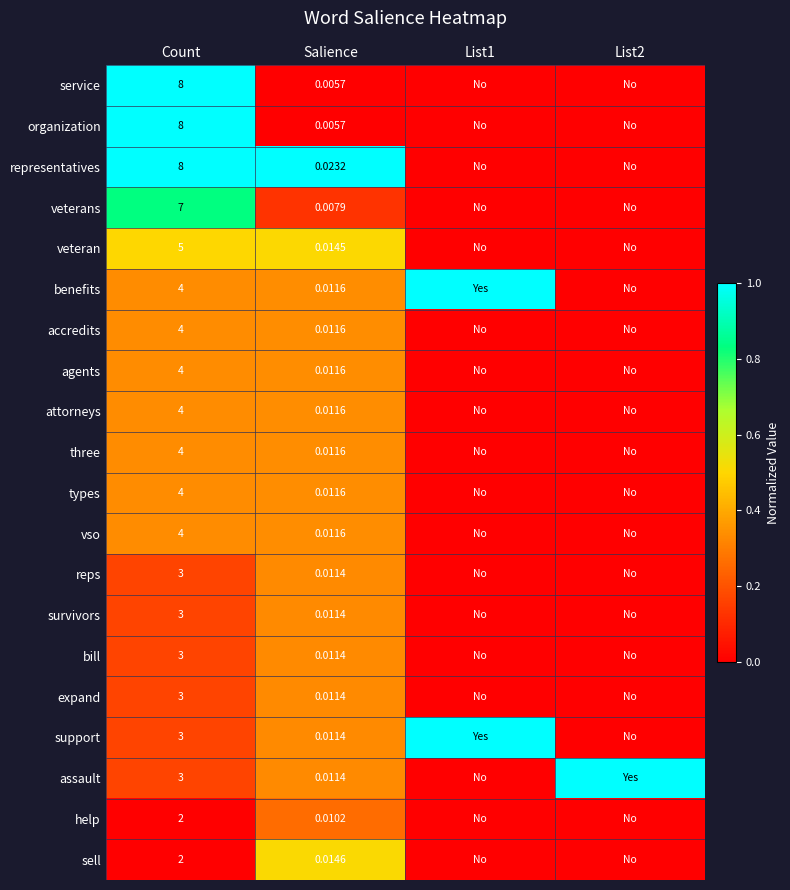

Count the number of categories in the chart.

4